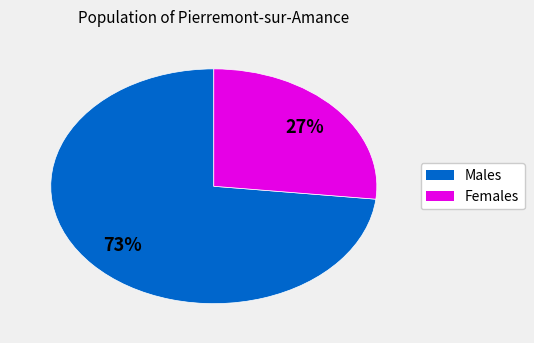

Is there any slice that represents more than half of the pie?

Yes